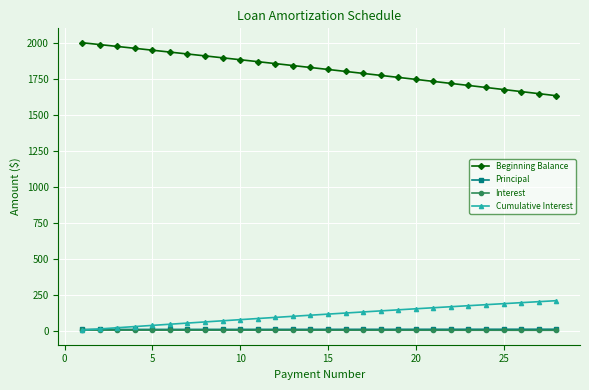

Does the chart have visible grid lines?

Yes